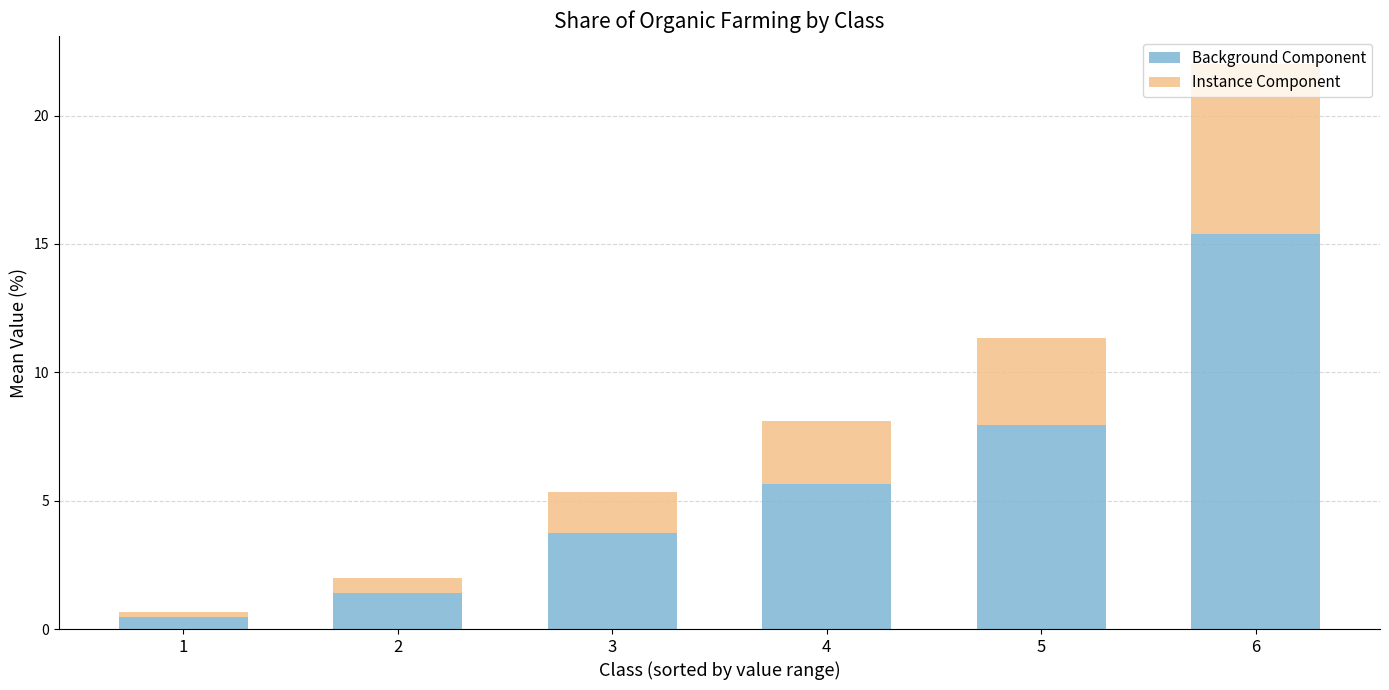

Read the Background Component value at 5.

7.9